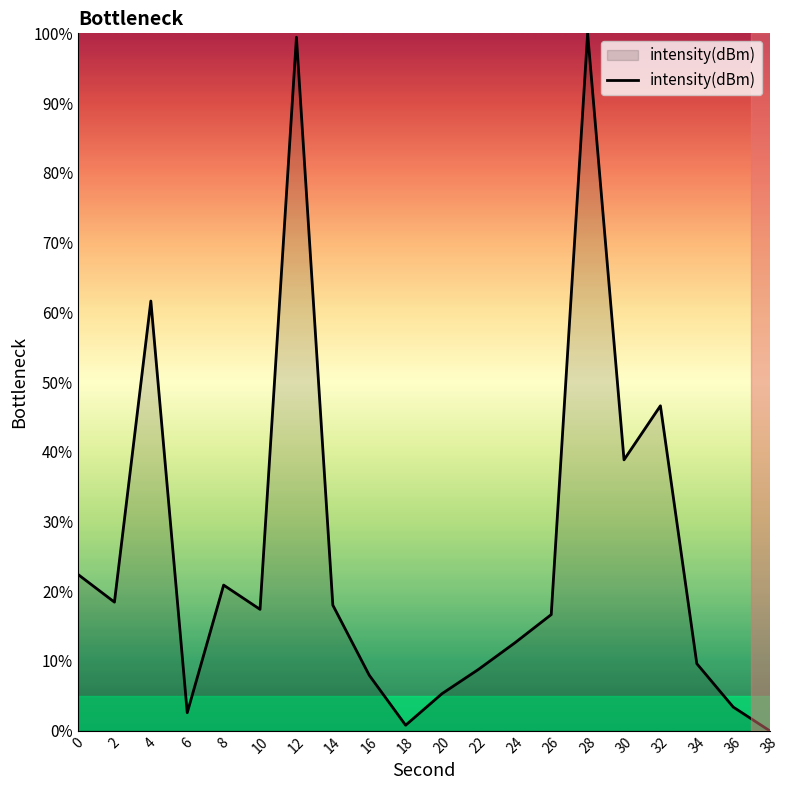

How many lines are shown in the chart?

1